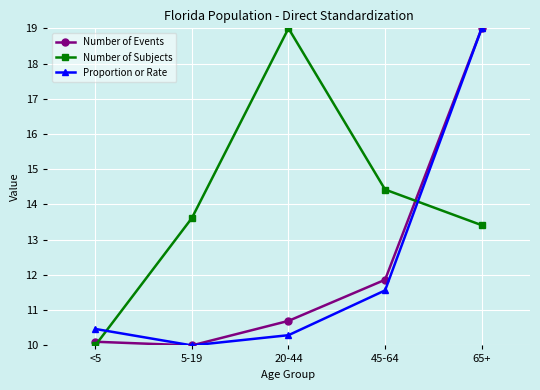

Read the Number of Subjects value at 5-19.

13.6